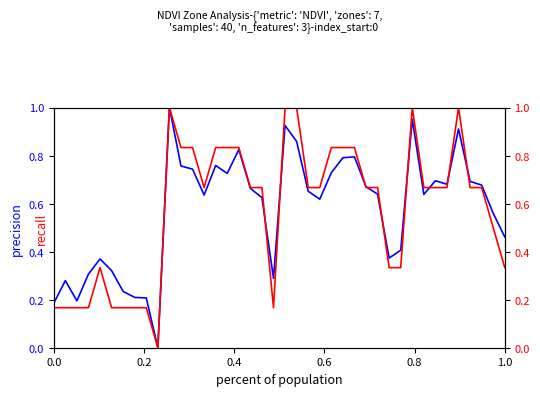

In Zone, how many points are lower than both neighbors (excluding endpoints)?

3